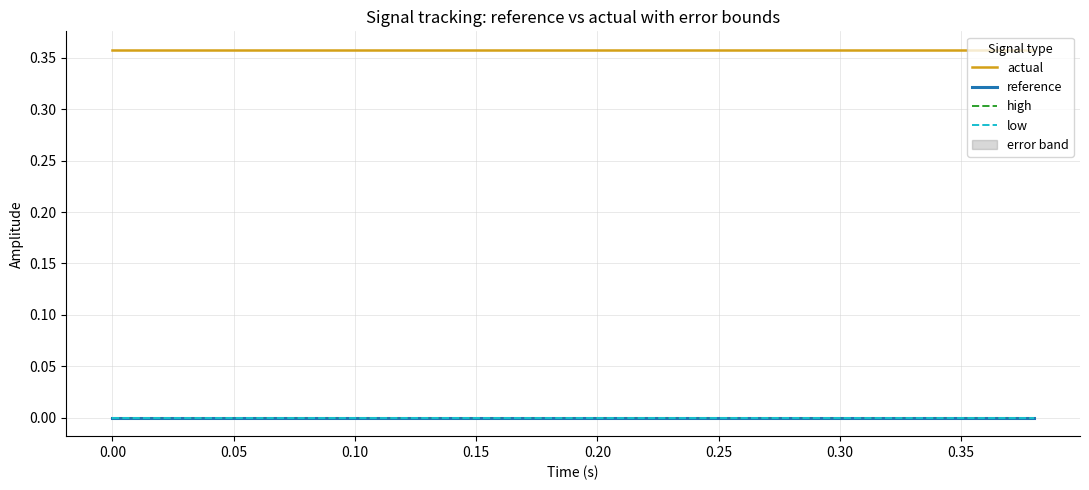

True or false: reference and low intersect in this chart.

False